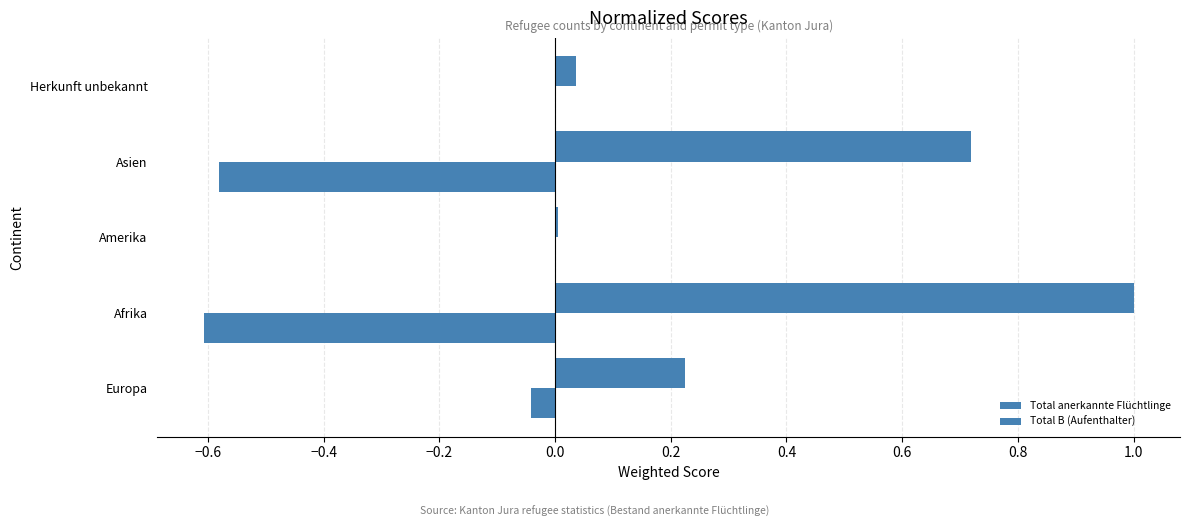

Does the chart contain any negative values?

Yes